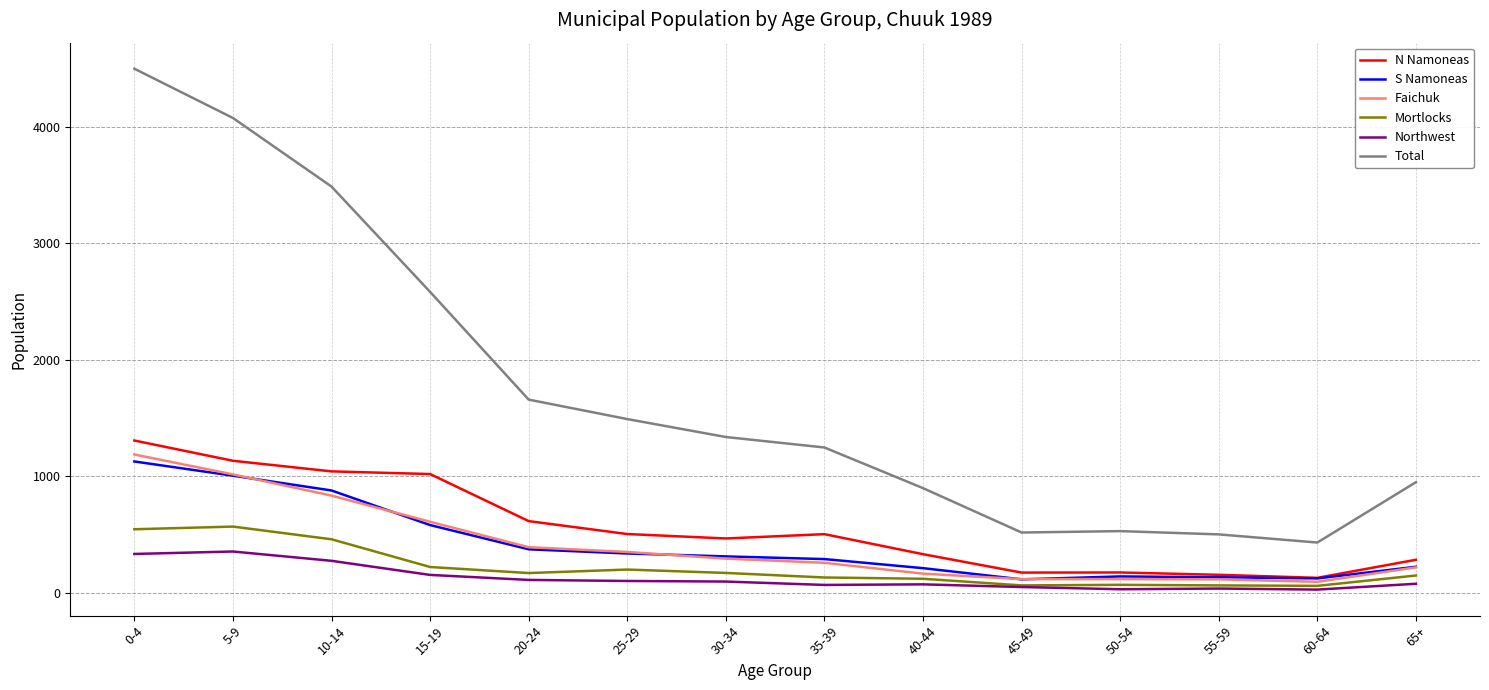

What is the spread (max minus min) of values at 45-49?

468